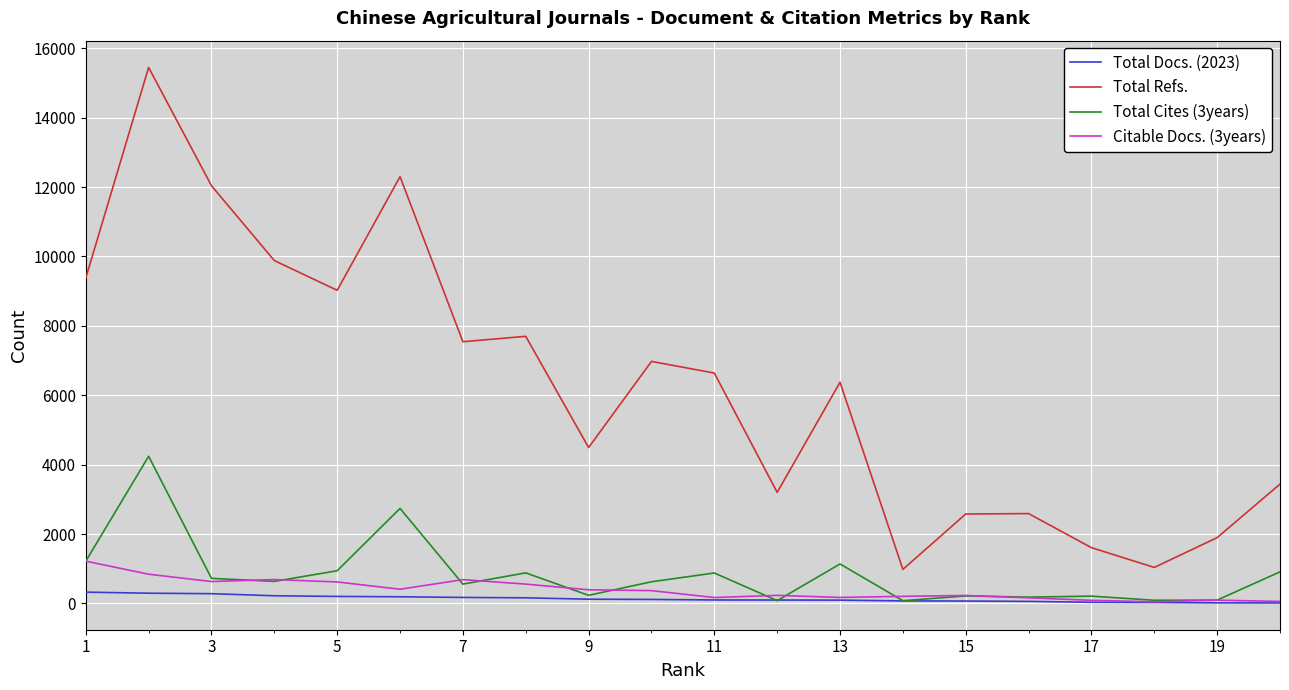

Which series has the largest range (max minus min)?

Total Refs.